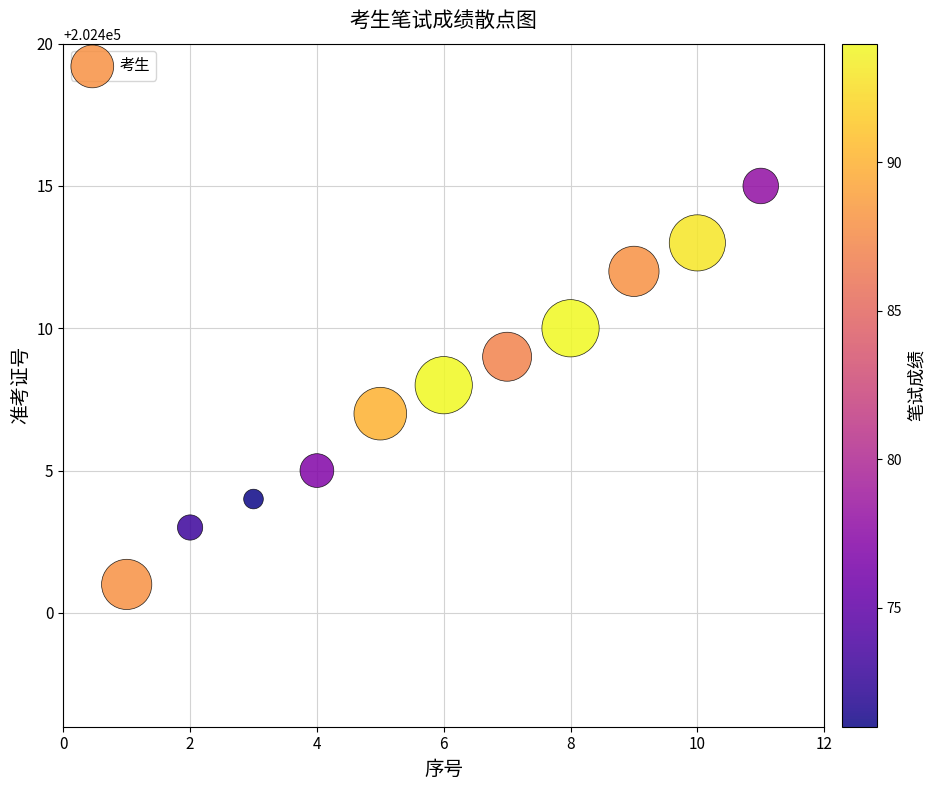

What is the range of Y values (max minus min)?

14